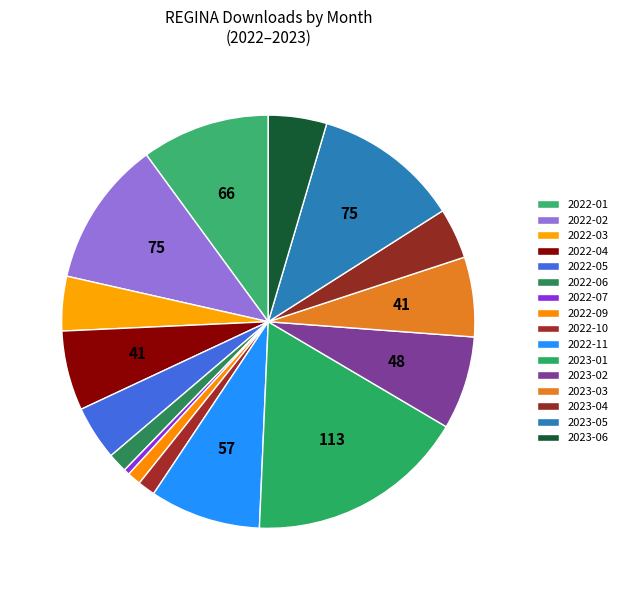

Rank the categories by value from highest to lowest.

2023-01, 2022-02, 2023-05, 2022-01, 2022-11, 2023-02, 2022-04, 2023-03, 2023-06, 2022-03, 2022-05, 2023-04, 2022-06, 2022-10, 2022-09, 2022-07